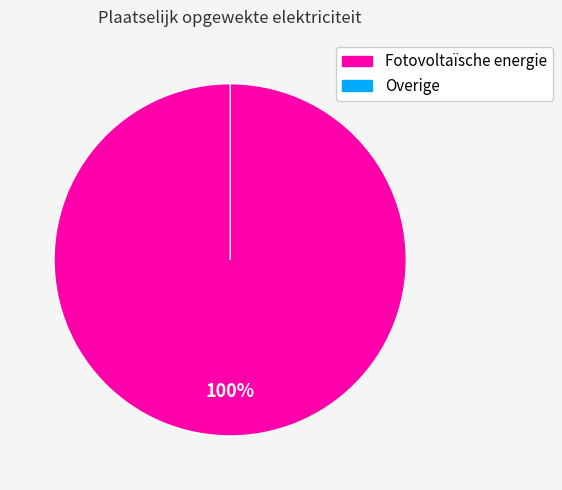

Is Overige the majority of the pie?

No